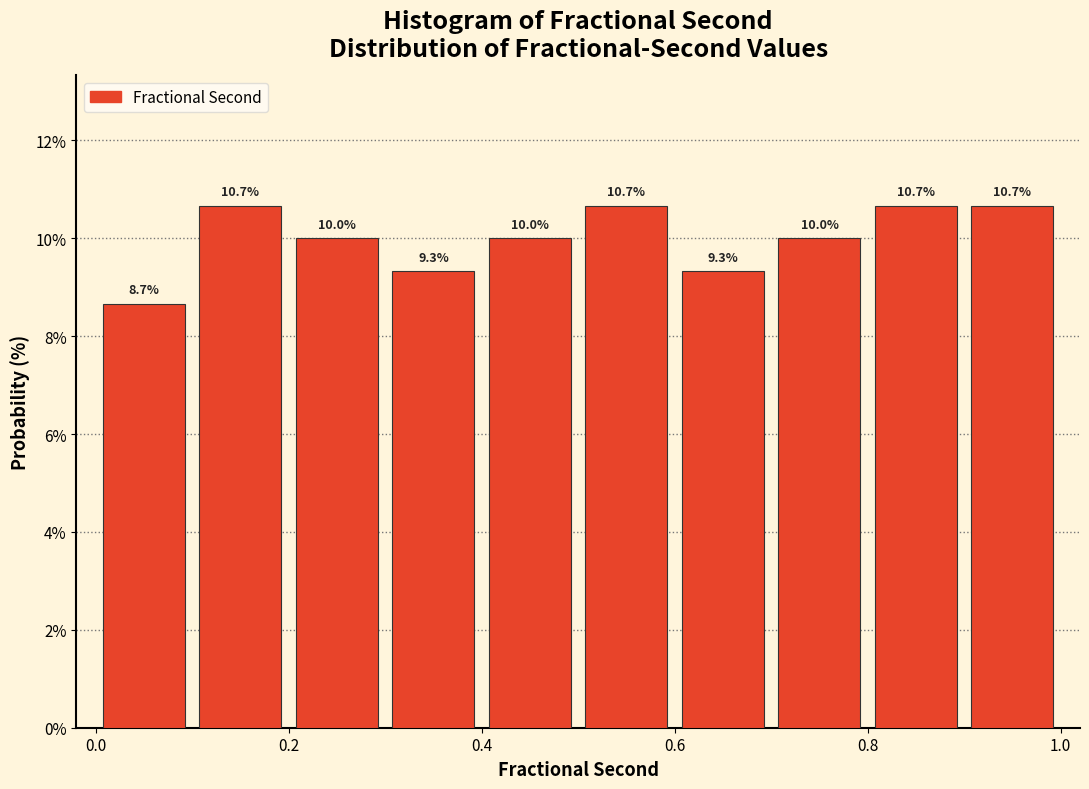

Reading left to right, transcribe this chart: for each bar, give the range it covers on the x-axis and its height.

0.0 to 0.1: 8.7
0.1 to 0.2: 10.7
0.2 to 0.3: 10.0
0.3 to 0.4: 9.3
0.4 to 0.5: 10.0
0.5 to 0.6: 10.7
0.6 to 0.7: 9.3
0.7 to 0.8: 10.0
0.8 to 0.9: 10.7
0.9 to 1.0: 10.7